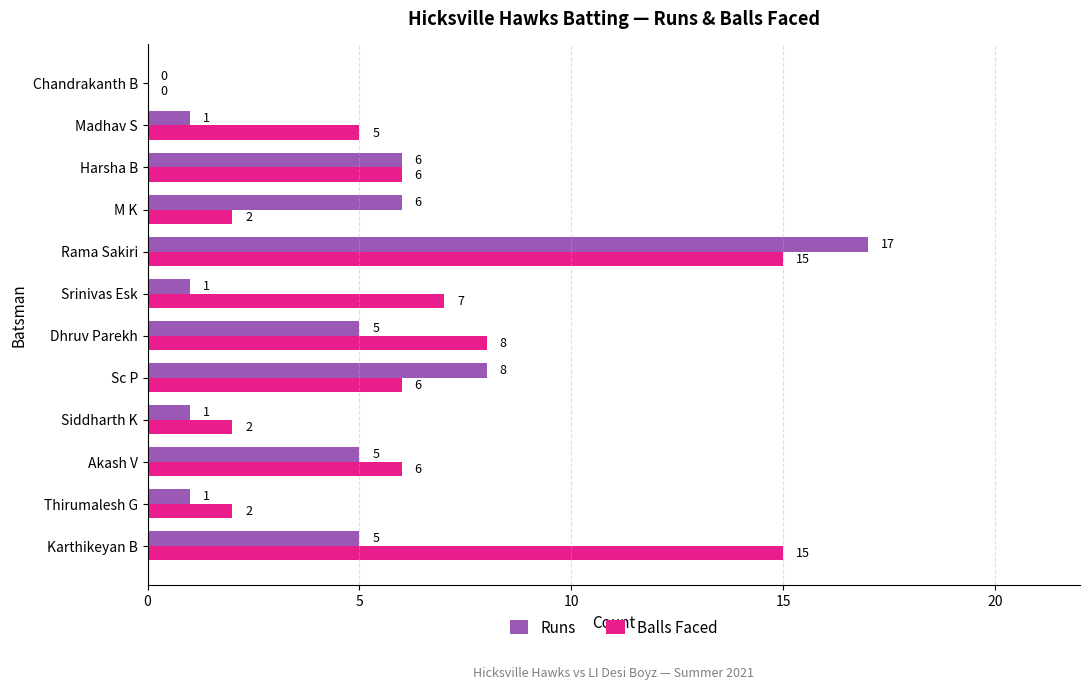

True or false: Runs has a value of 5 at Karthikeyan B.

True